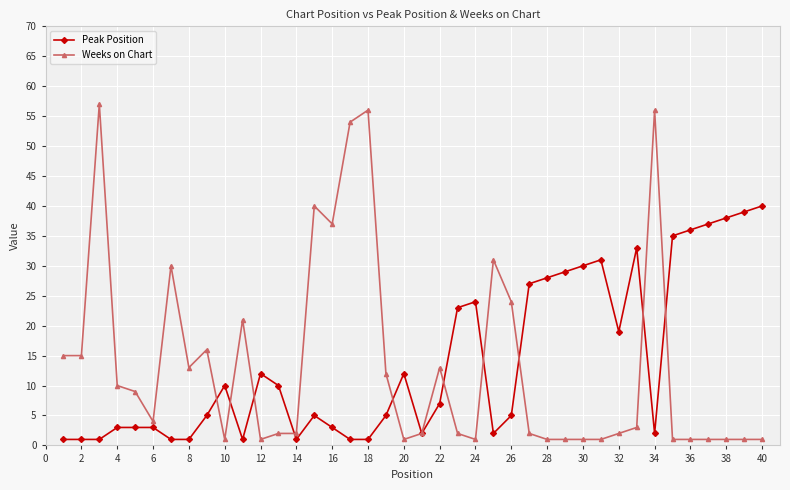

Which series has the largest range (max minus min)?

Weeks on Chart